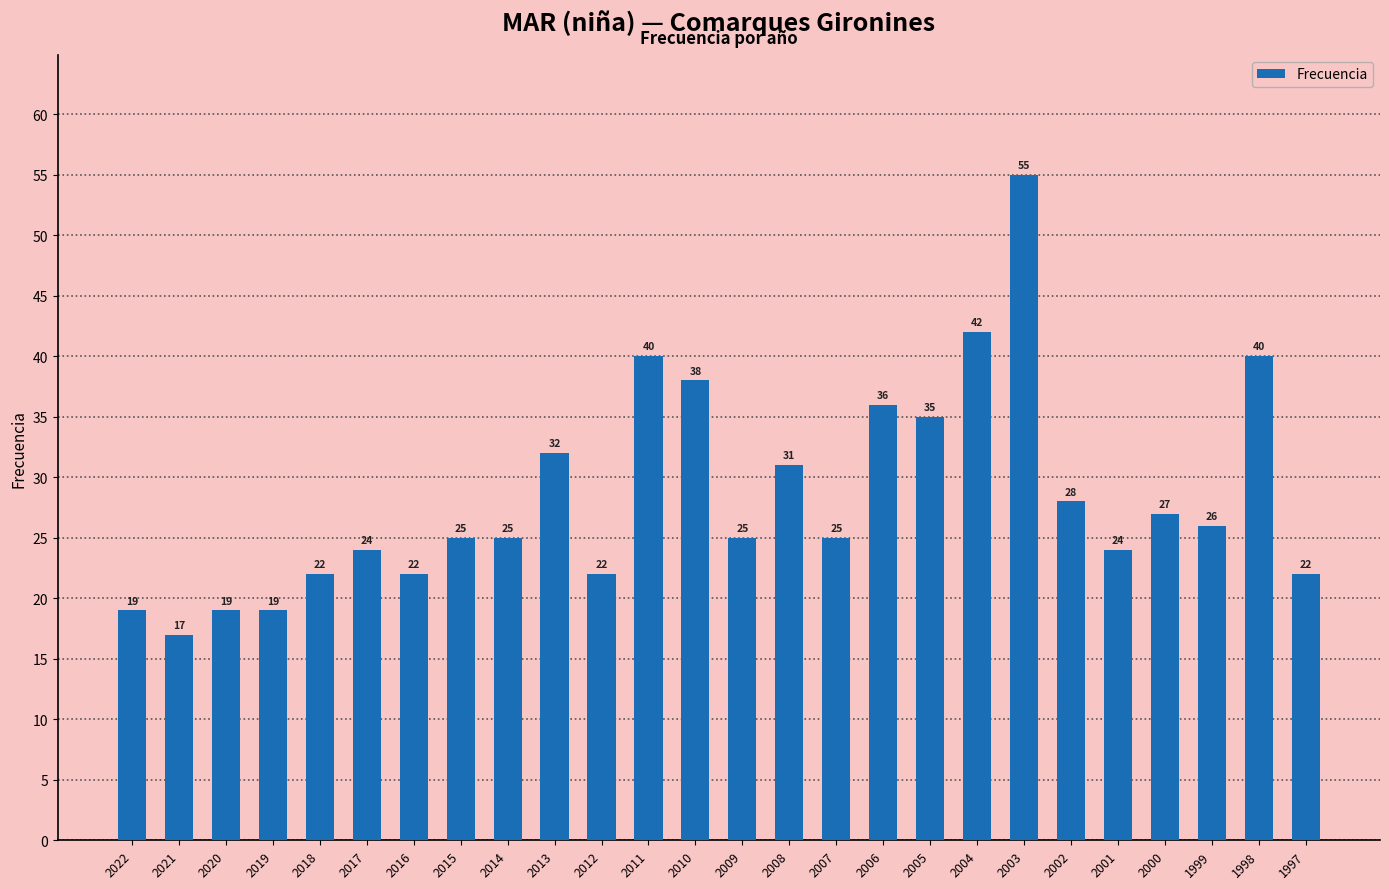

Are the bars grouped side by side (vs. stacked)?

No